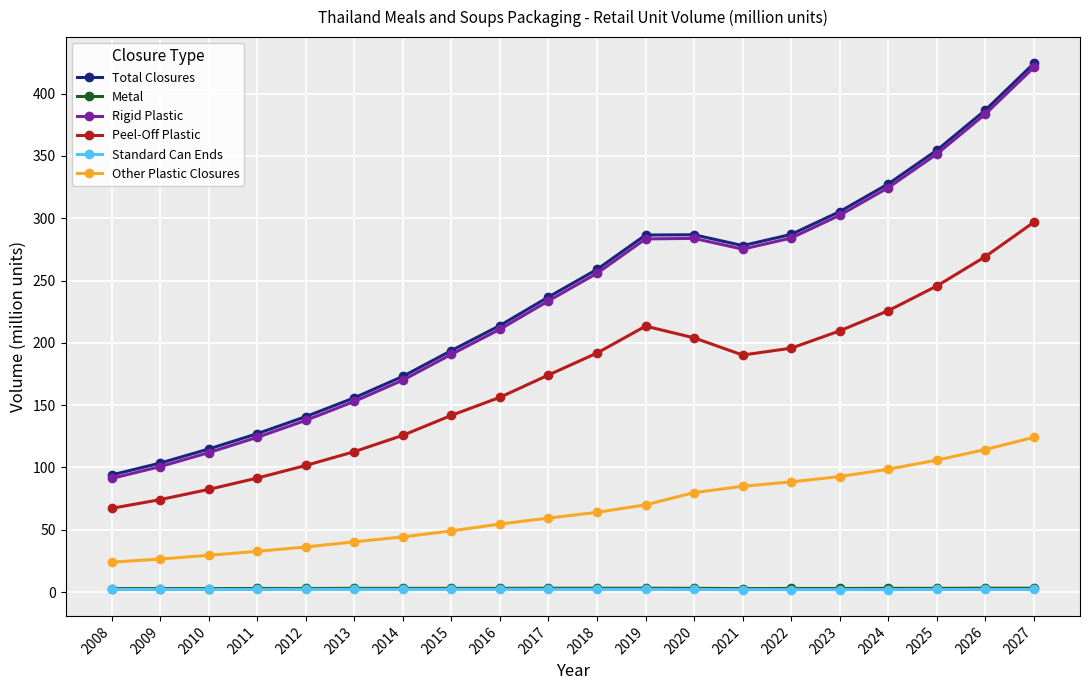

How many interior local peaks does the Total Closures series have?

1